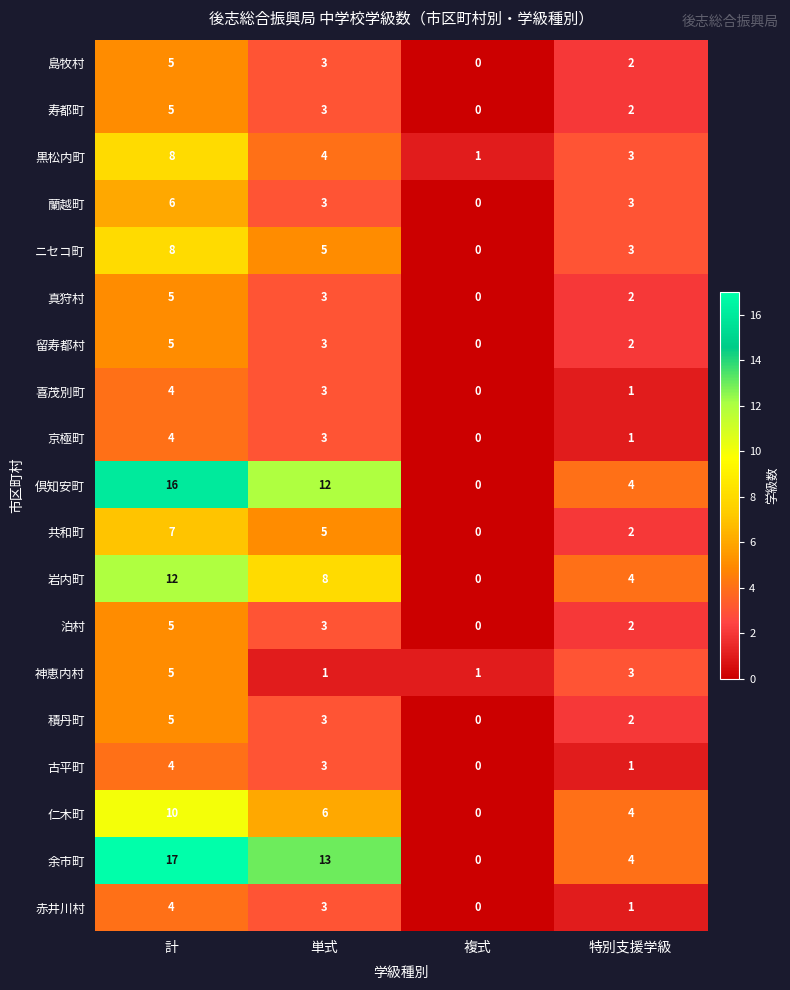

True or false: 蘭越町 has a value of 3 at 特別支援学級.

True